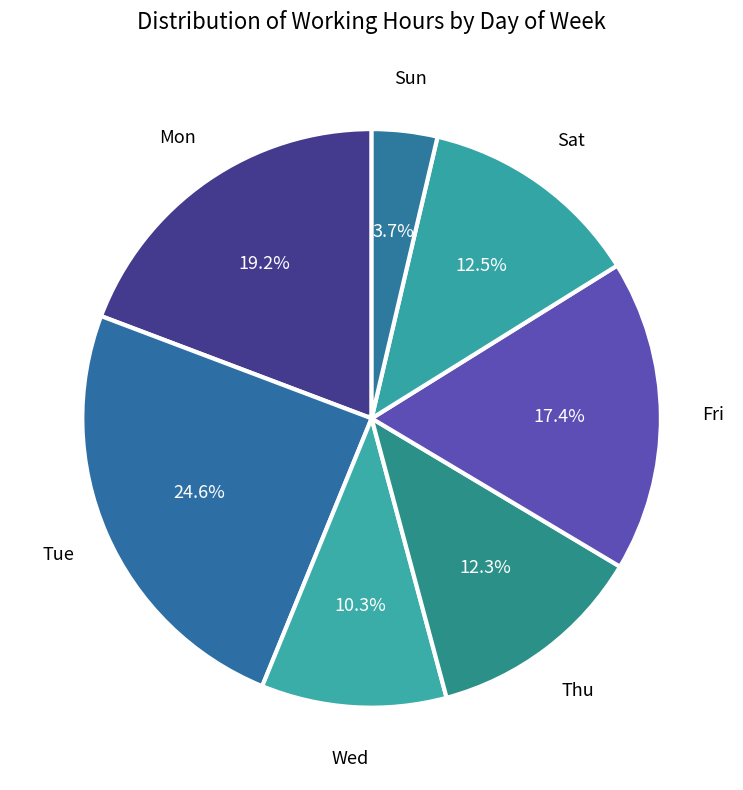

Count the number of slices in the pie.

7